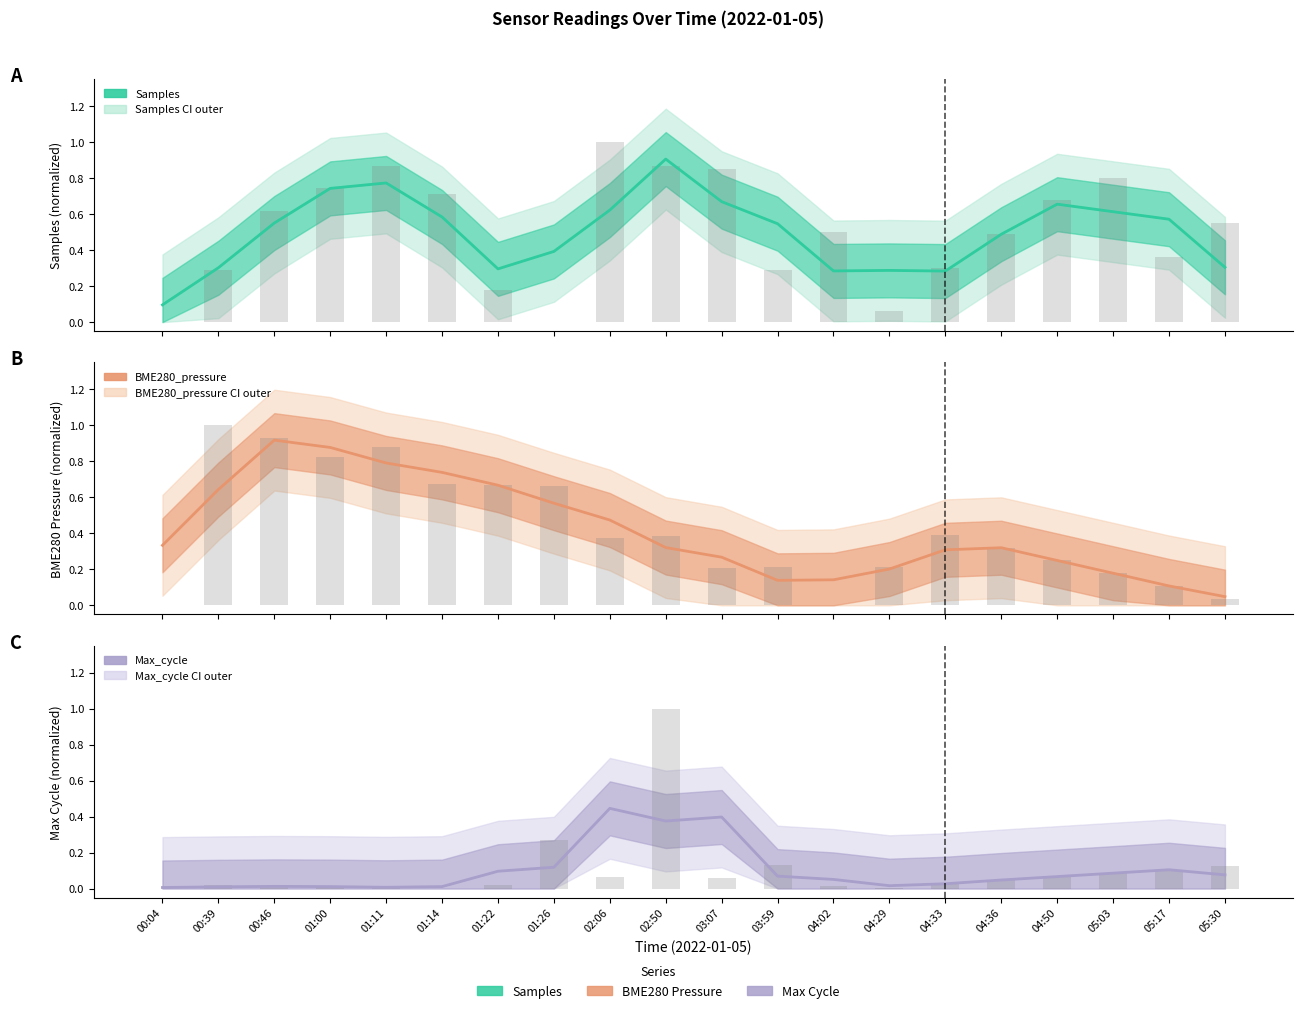

Reading left to right, what are all the values shown in this chart?

Samples: 0.1	0.3	0.6	0.7	0.8	0.6	0.3	0.4	0.6	0.9	0.7	0.5	0.3	0.3	0.3	0.5	0.7	0.6	0.6	0.3
BME280_pressure: 0.3	0.6	0.9	0.9	0.8	0.7	0.7	0.6	0.5	0.3	0.3	0.1	0.1	0.2	0.3	0.3	0.2	0.2	0.1	0.0
Max_cycle: 0.0	0.0	0.0	0.0	0.0	0.0	0.1	0.1	0.4	0.4	0.4	0.1	0.1	0.0	0.0	0.0	0.1	0.1	0.1	0.1